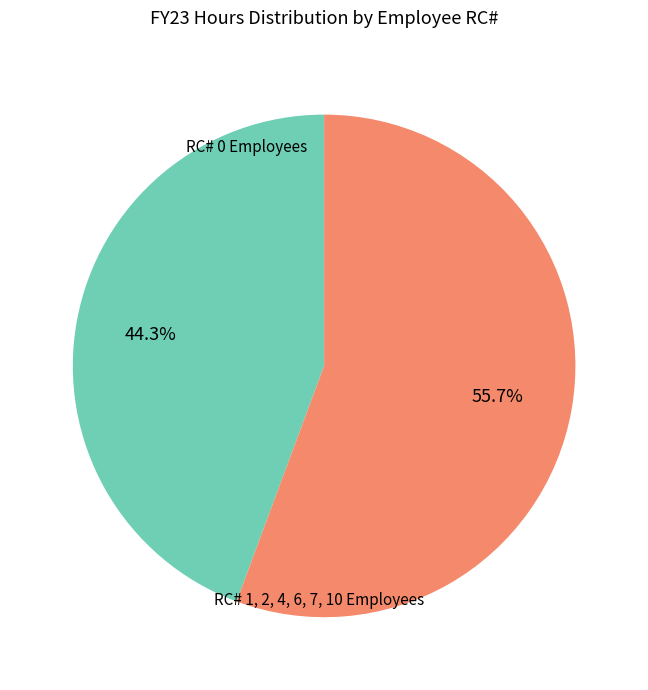

Rank the categories by value from highest to lowest.

RC# 1, 2, 4, 6, 7, 10 Employees, RC# 0 Employees